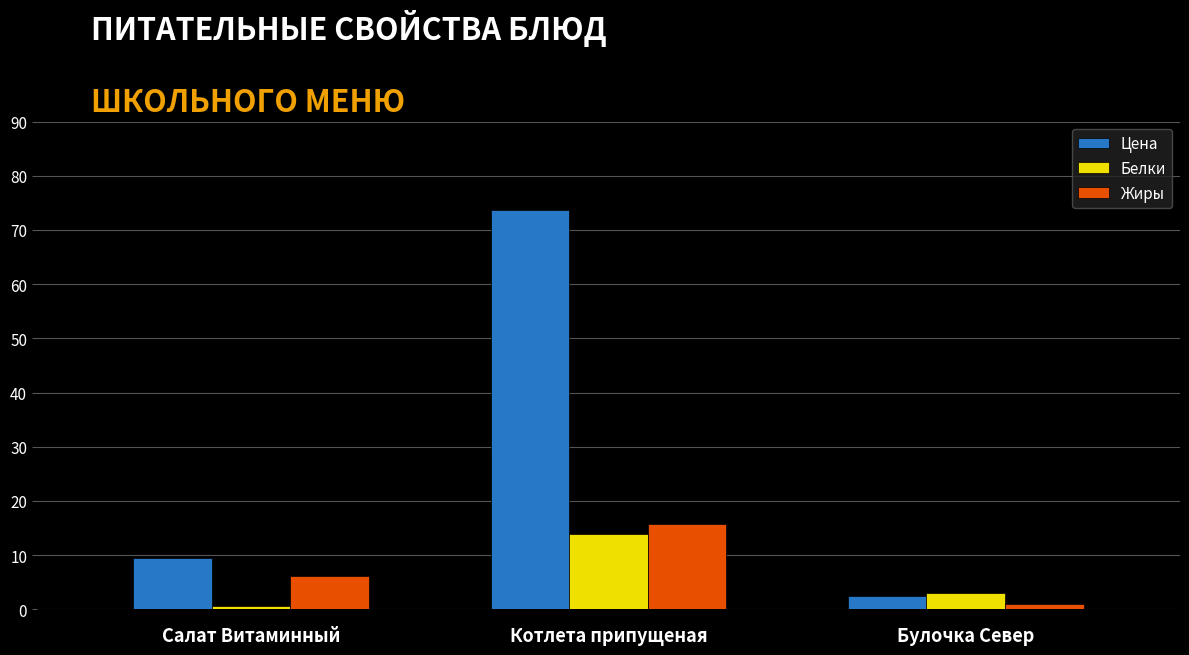

Which series has the largest total across all categories?

Цена